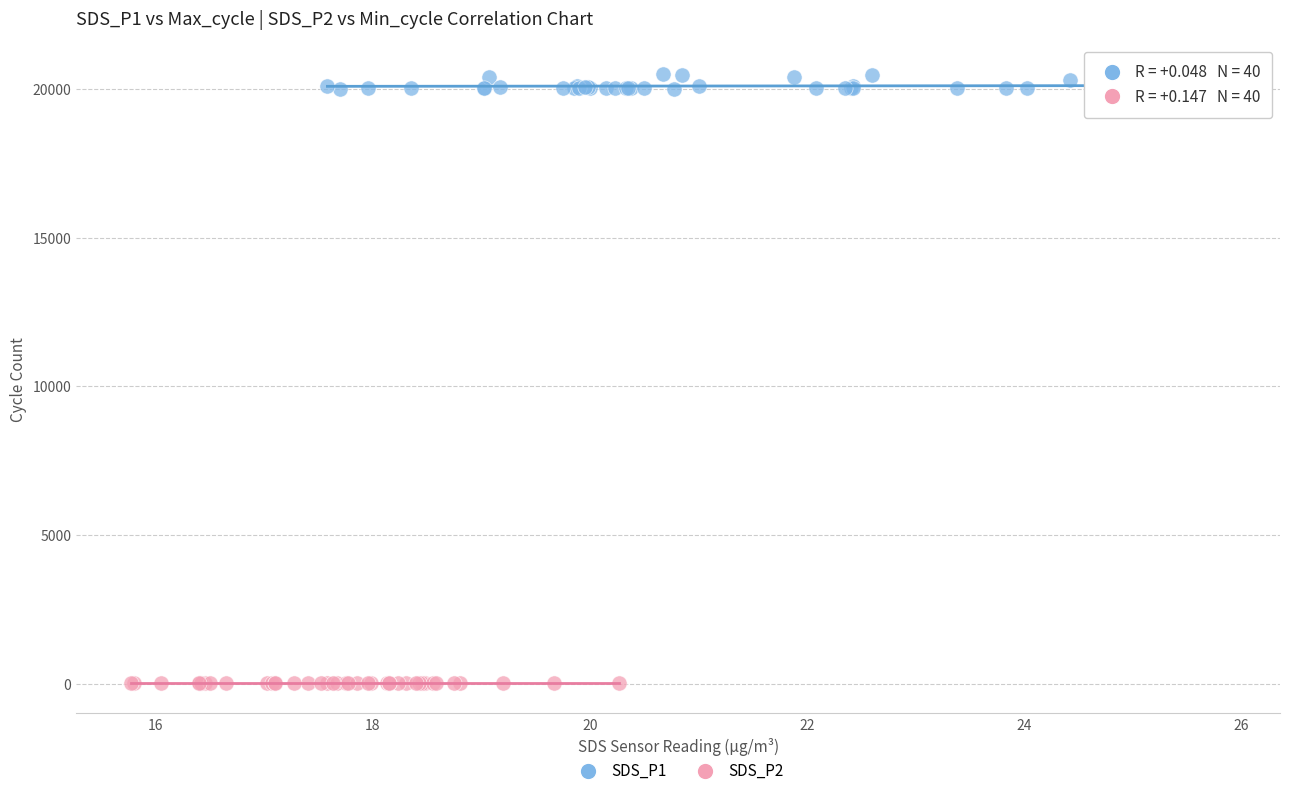

Which series has the widest spread of Y values?

SDS_P1